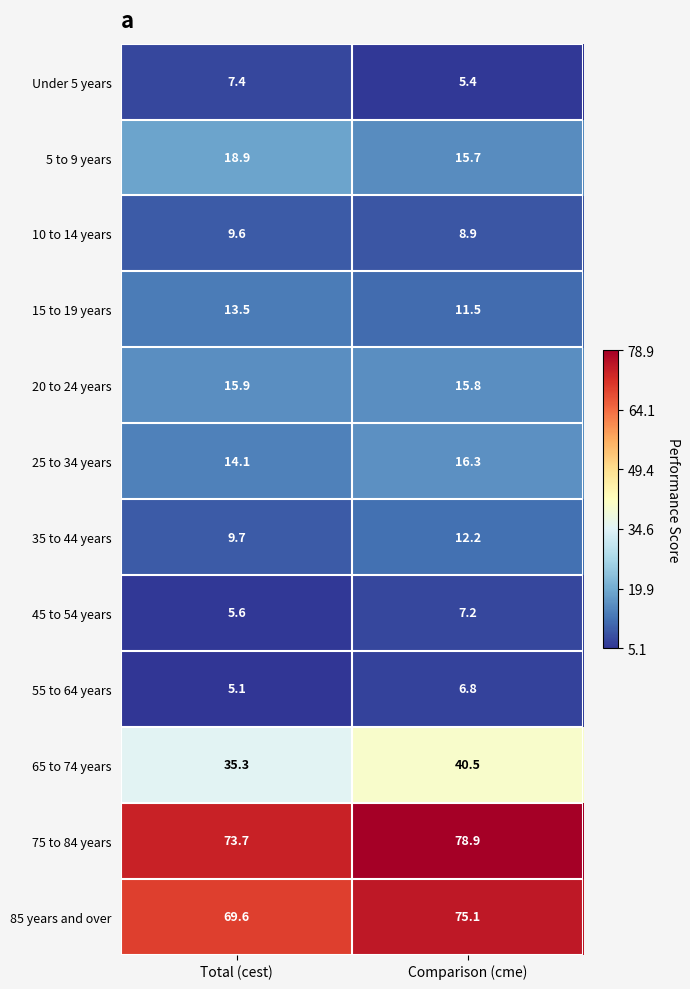

At which category is the sum across all series the highest?

Comparison (cme)